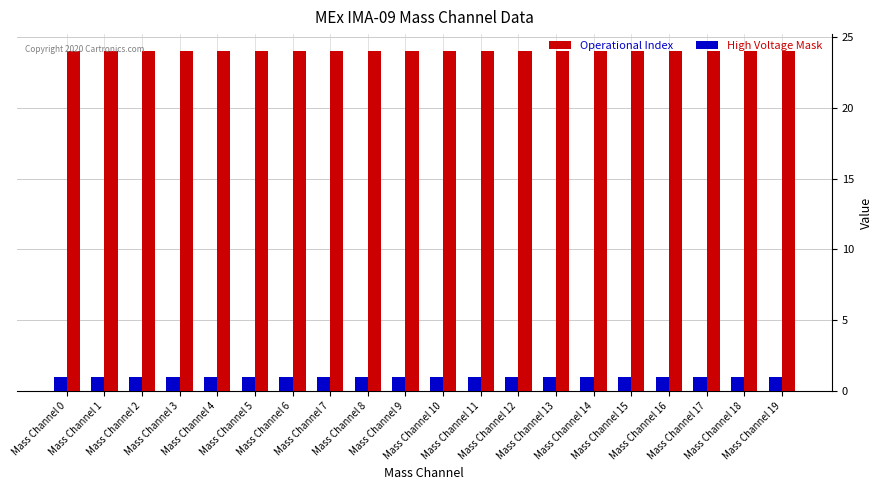

Reading right to left, extract all data points from this chart.

Operational Index: Mass Channel 19=24	Mass Channel 18=24	Mass Channel 17=24	Mass Channel 16=24	Mass Channel 15=24	Mass Channel 14=24	Mass Channel 13=24	Mass Channel 12=24	Mass Channel 11=24	Mass Channel 10=24	Mass Channel 9=24	Mass Channel 8=24	Mass Channel 7=24	Mass Channel 6=24	Mass Channel 5=24	Mass Channel 4=24	Mass Channel 3=24	Mass Channel 2=24	Mass Channel 1=24	Mass Channel 0=24
High Voltage Mask: Mass Channel 19=1	Mass Channel 18=1	Mass Channel 17=1	Mass Channel 16=1	Mass Channel 15=1	Mass Channel 14=1	Mass Channel 13=1	Mass Channel 12=1	Mass Channel 11=1	Mass Channel 10=1	Mass Channel 9=1	Mass Channel 8=1	Mass Channel 7=1	Mass Channel 6=1	Mass Channel 5=1	Mass Channel 4=1	Mass Channel 3=1	Mass Channel 2=1	Mass Channel 1=1	Mass Channel 0=1